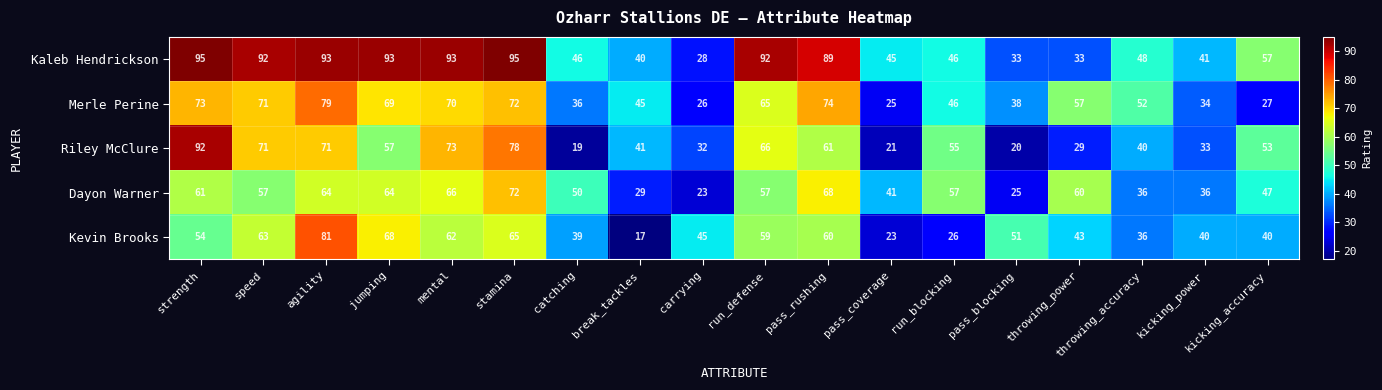

What is the average value of the Kevin Brooks series?

48